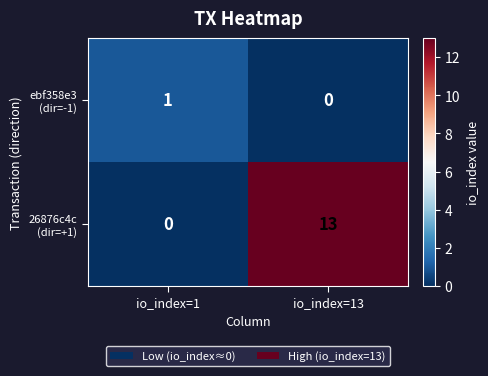

At which category is the sum across all series the highest?

io_index=13